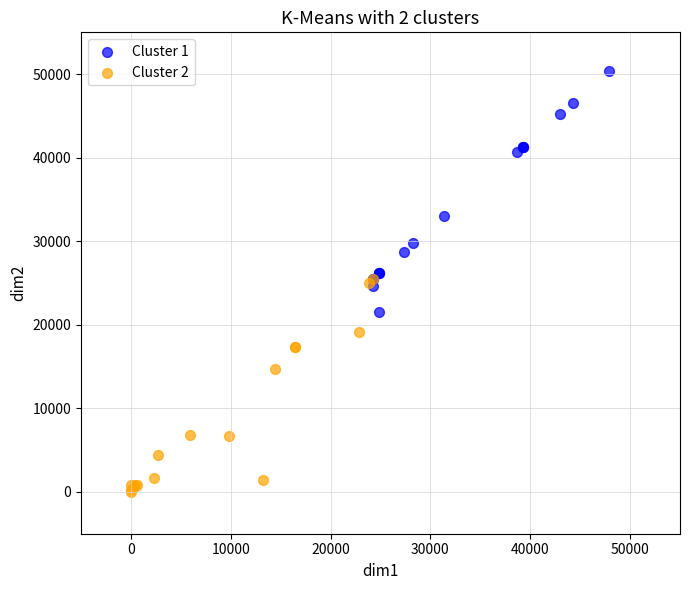

Which series reaches the maximum Y coordinate?

Cluster 1